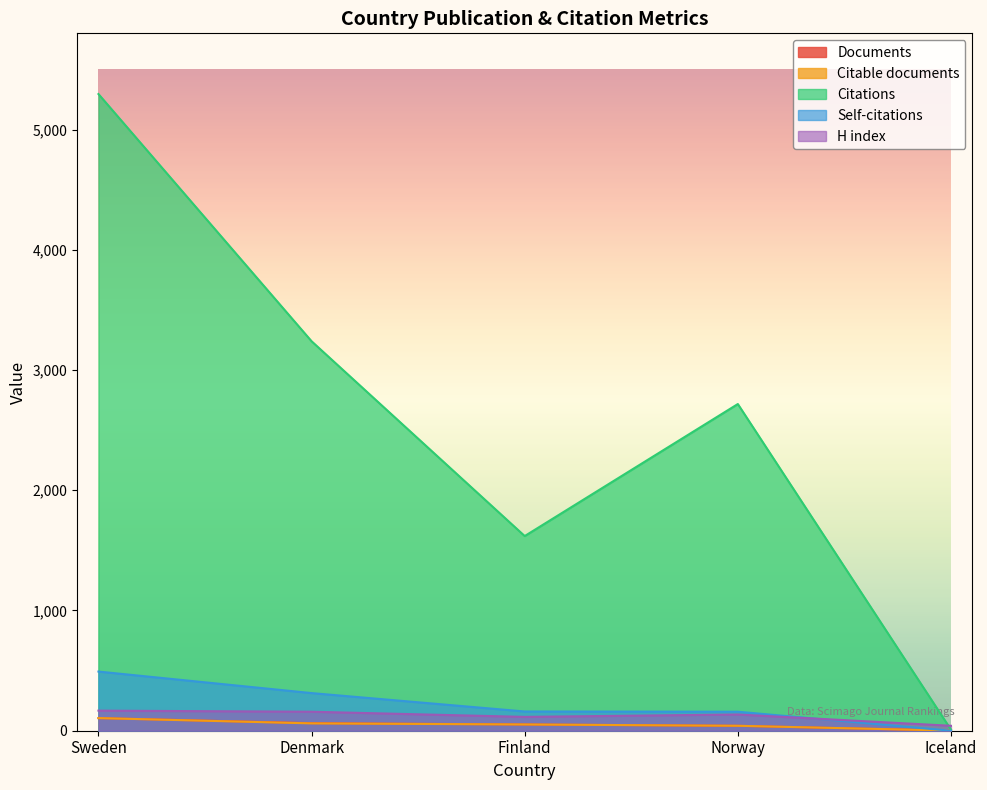

What is the total value across all series at Finland?

1998